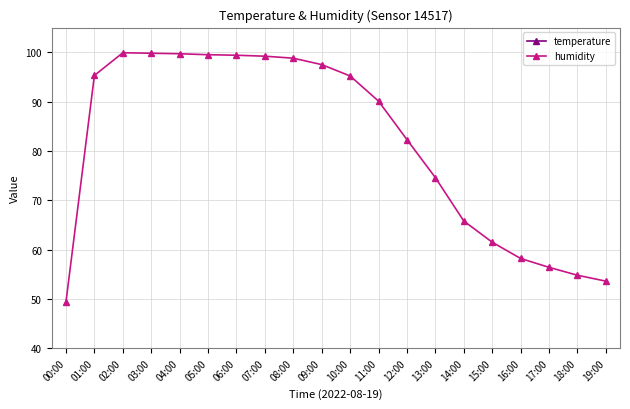

True or false: temperature and humidity intersect in this chart.

False